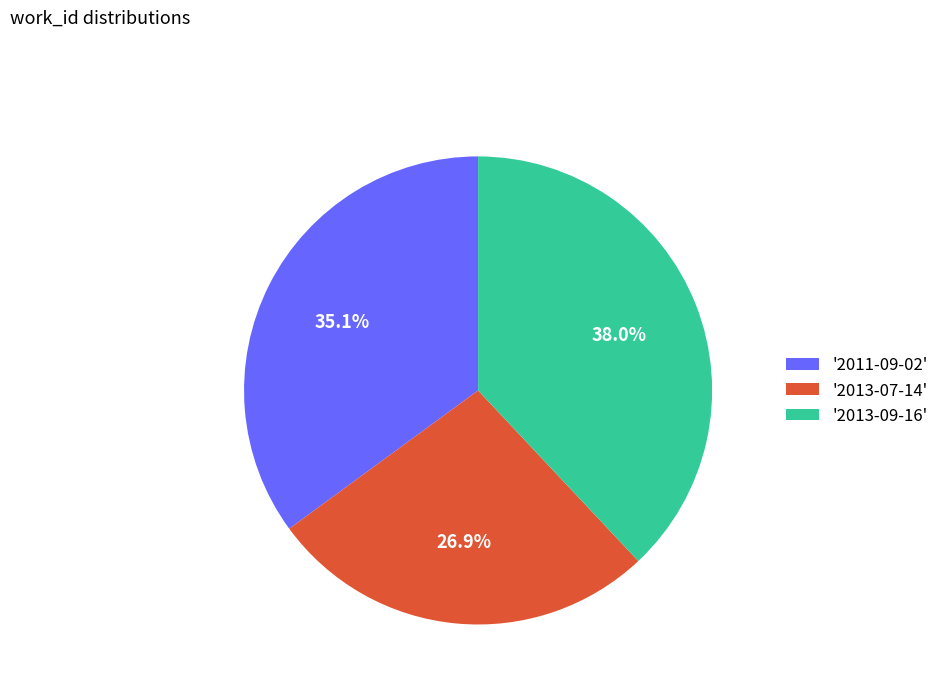

Is '2013-09-16' the majority of the pie?

No